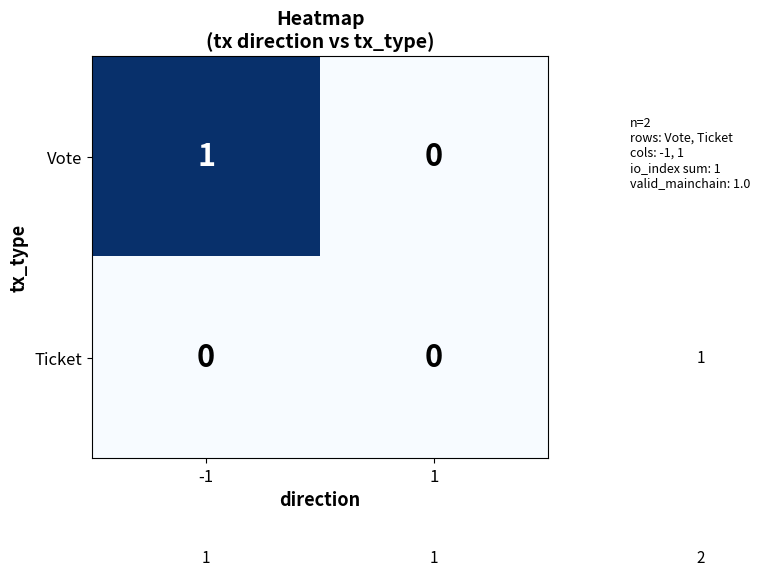

Rank the series by their average value, from lowest to highest.

Ticket, Vote